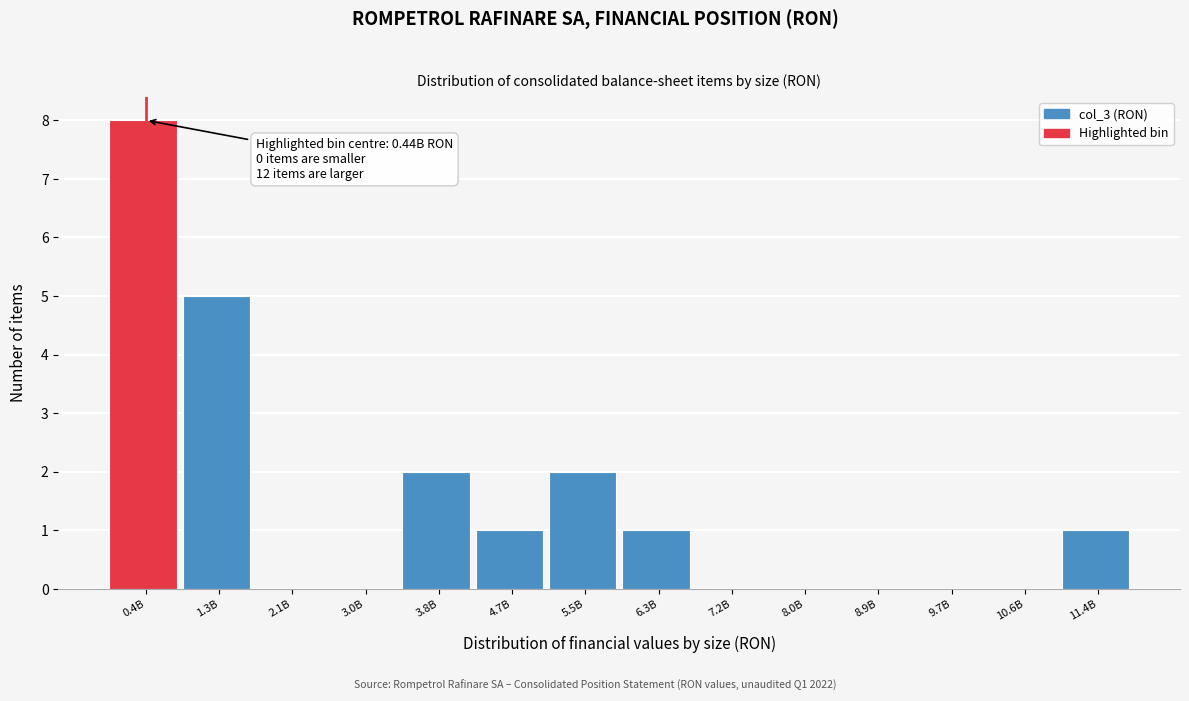

Reading right to left, list all the values displayed in this chart.

11.4B=1	10.6B=0	9.7B=0	8.9B=0	8.0B=0	7.2B=0	6.3B=1	5.5B=2	4.7B=1	3.8B=2	3.0B=0	2.1B=0	1.3B=5	0.4B=8